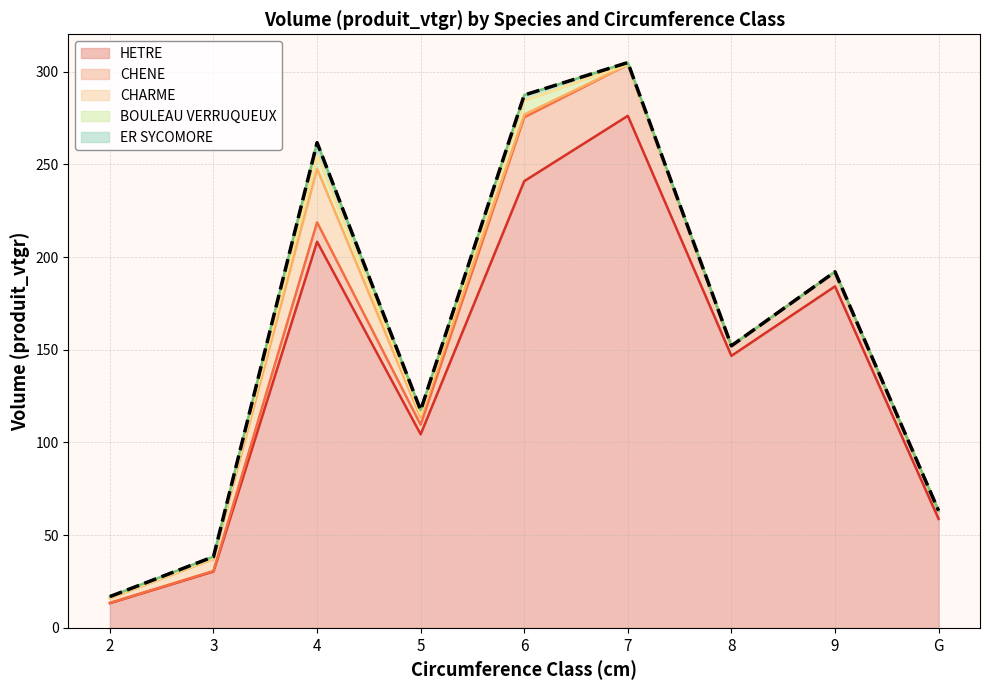

Rank the categories by value from lowest to highest.

2, 3, G, 5, 8, 9, 4, 6, 7